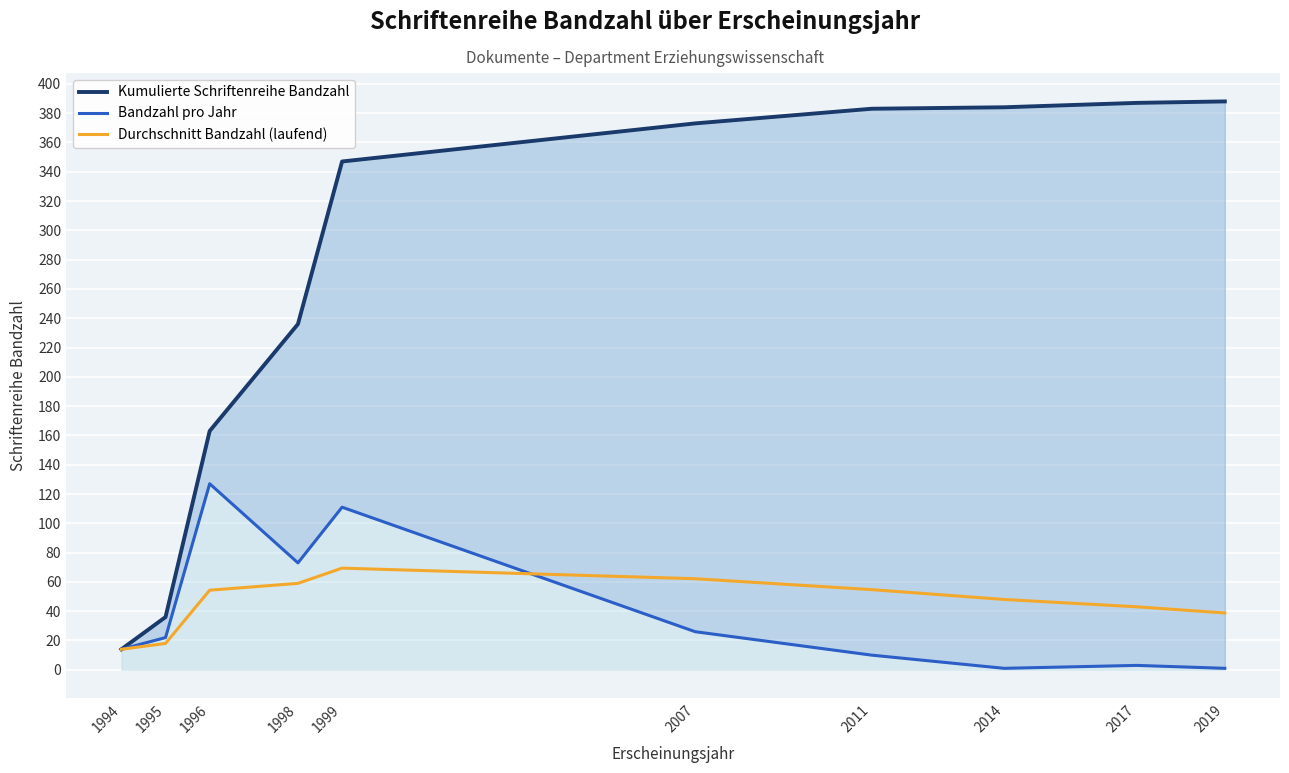

What is the difference between the second highest and minimum values in the Bandzahl pro Jahr series?

110.0